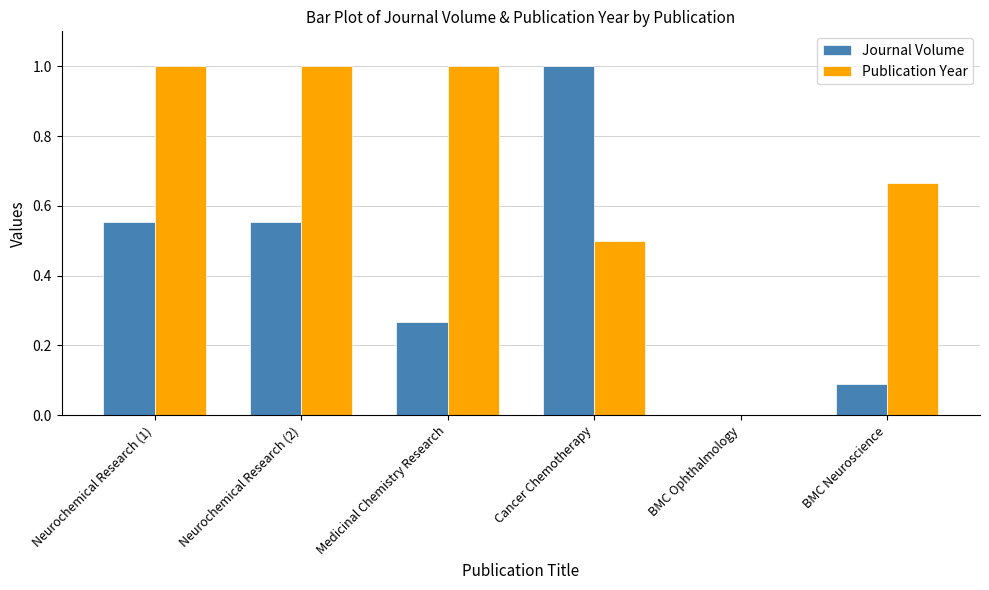

Are the bars horizontal?

No